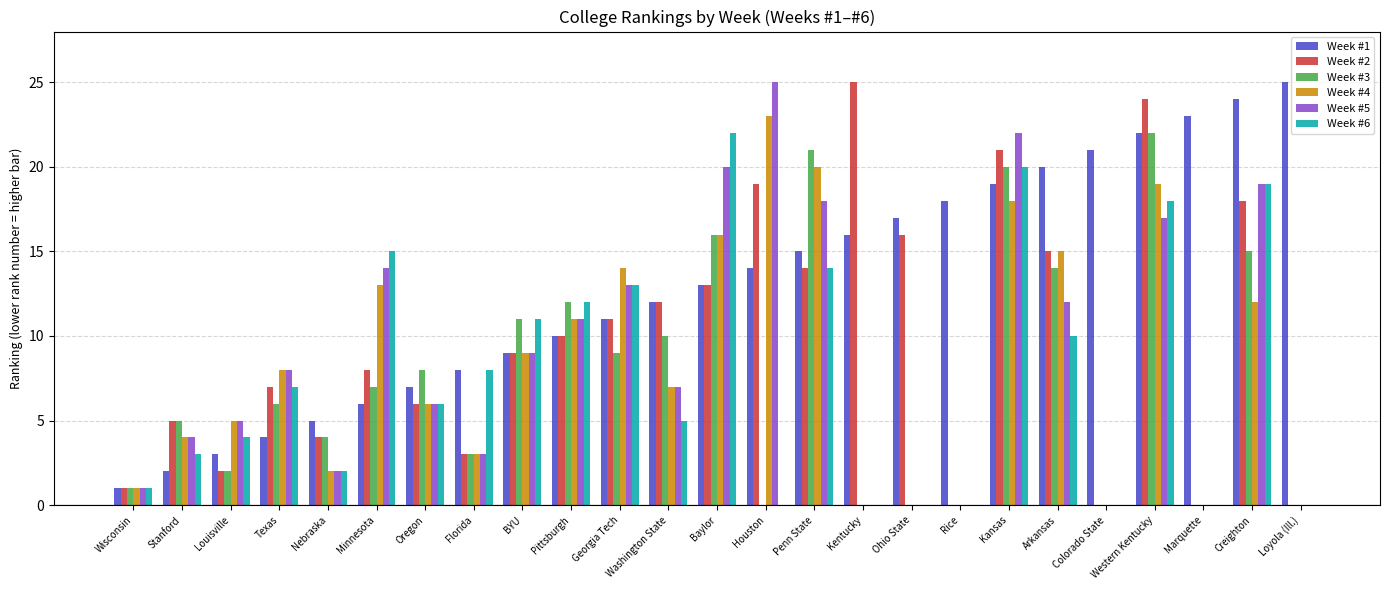

What is the maximum value shown in the chart?

25